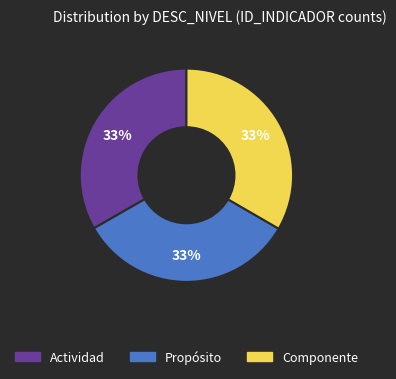

Combined, do Componente and Propósito account for over 50%?

Yes